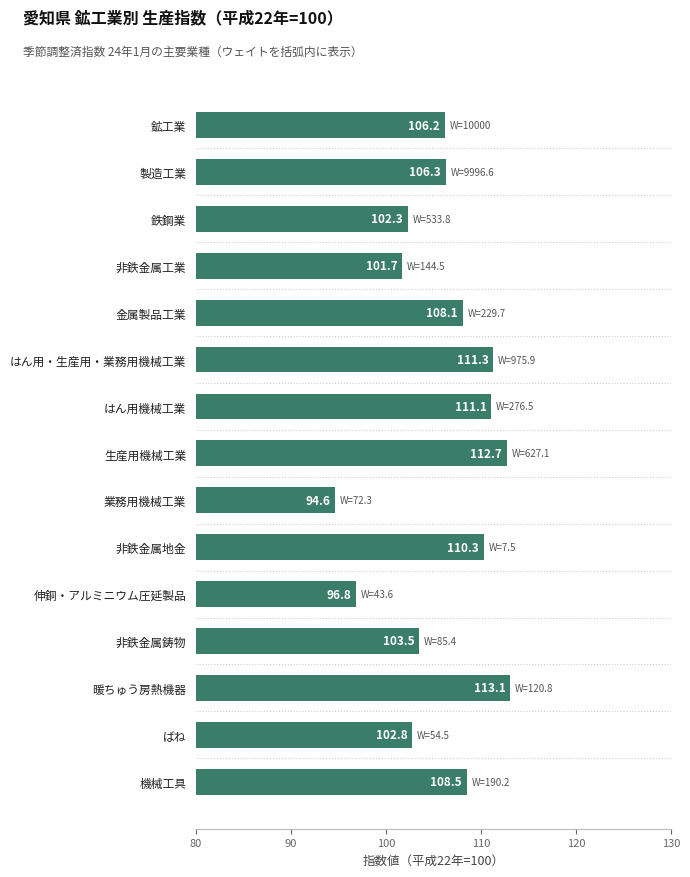

At which category does the chart reach its peak across all series?

暖ちゅう房熱機器